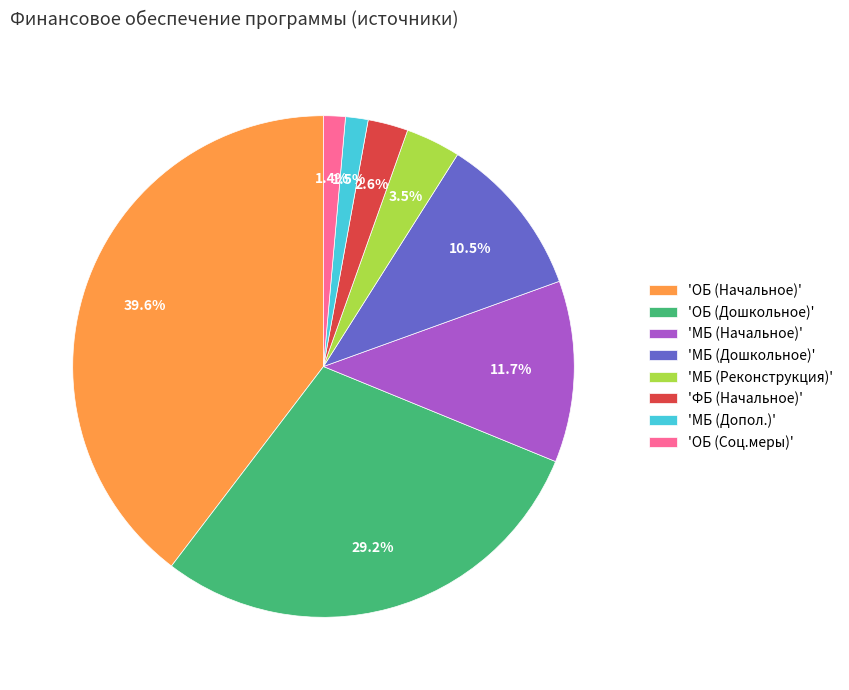

How many segments does this pie chart have?

8